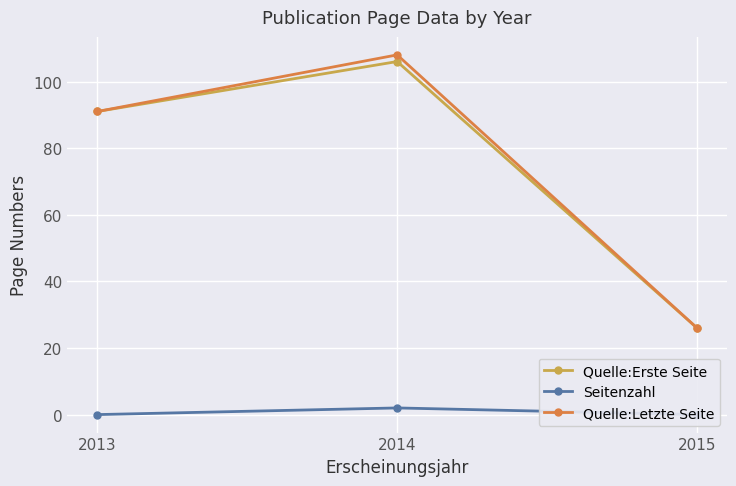

At which label does Quelle:Letzte Seite reach its minimum?

2015